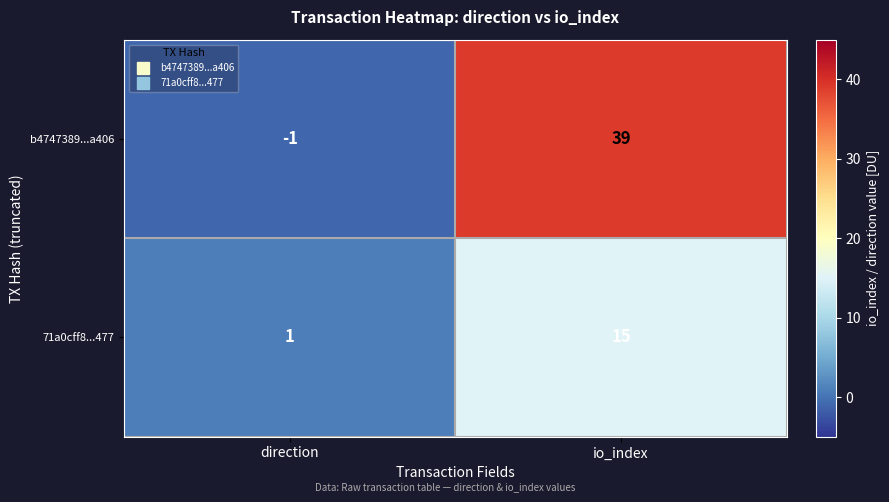

Reading left to right, what are all the values shown in this chart?

b4747389...a406: -1	39
71a0cff8...477: 1	15